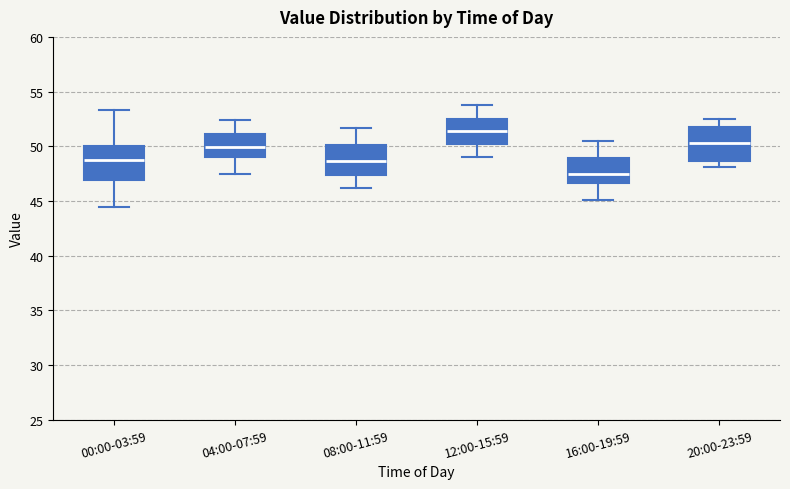

Which box's median line is the lowest?

16:00-19:59